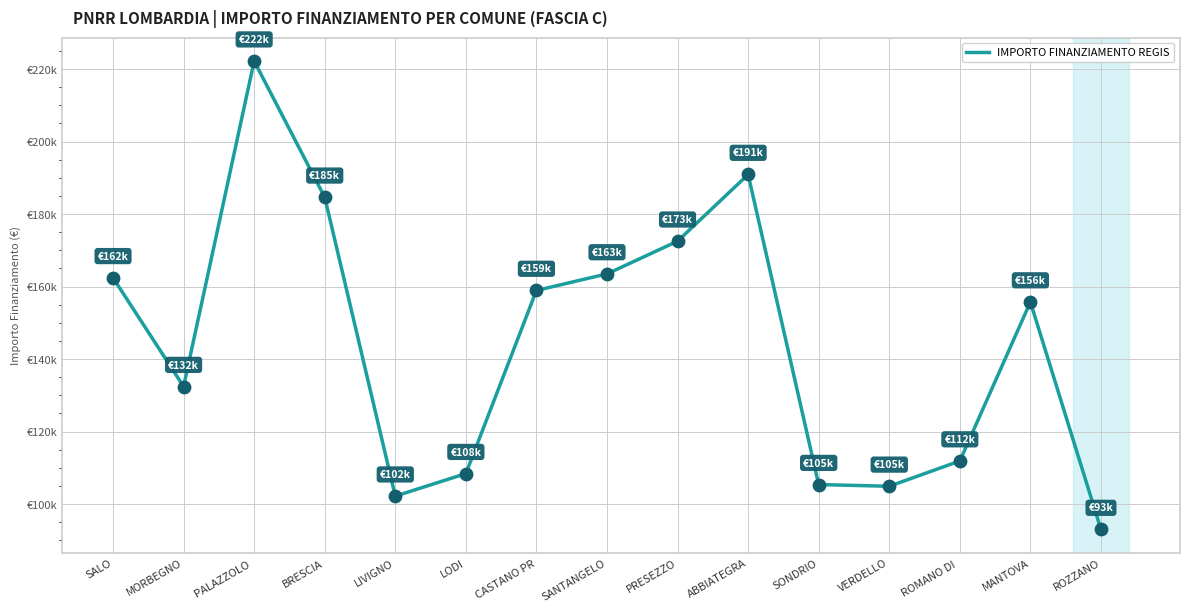

Is this an area chart (filled region under the line)?

No